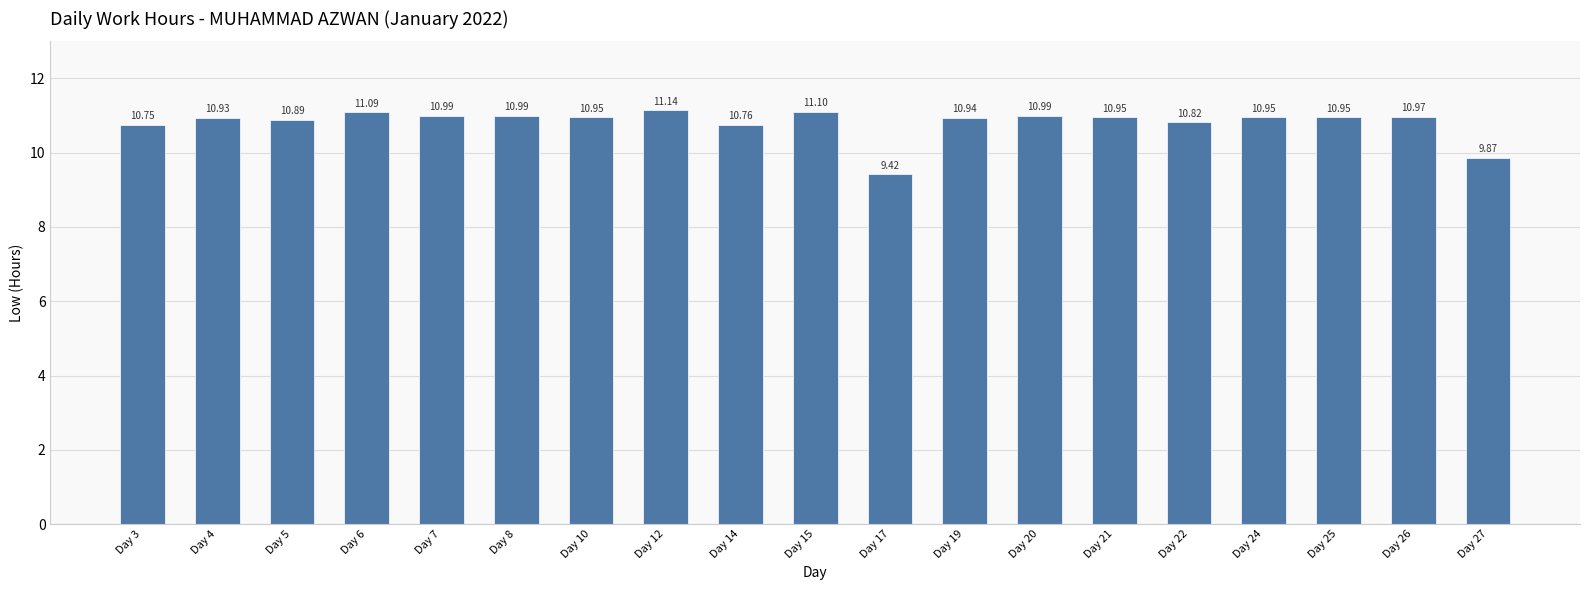

What is the average value?

10.8